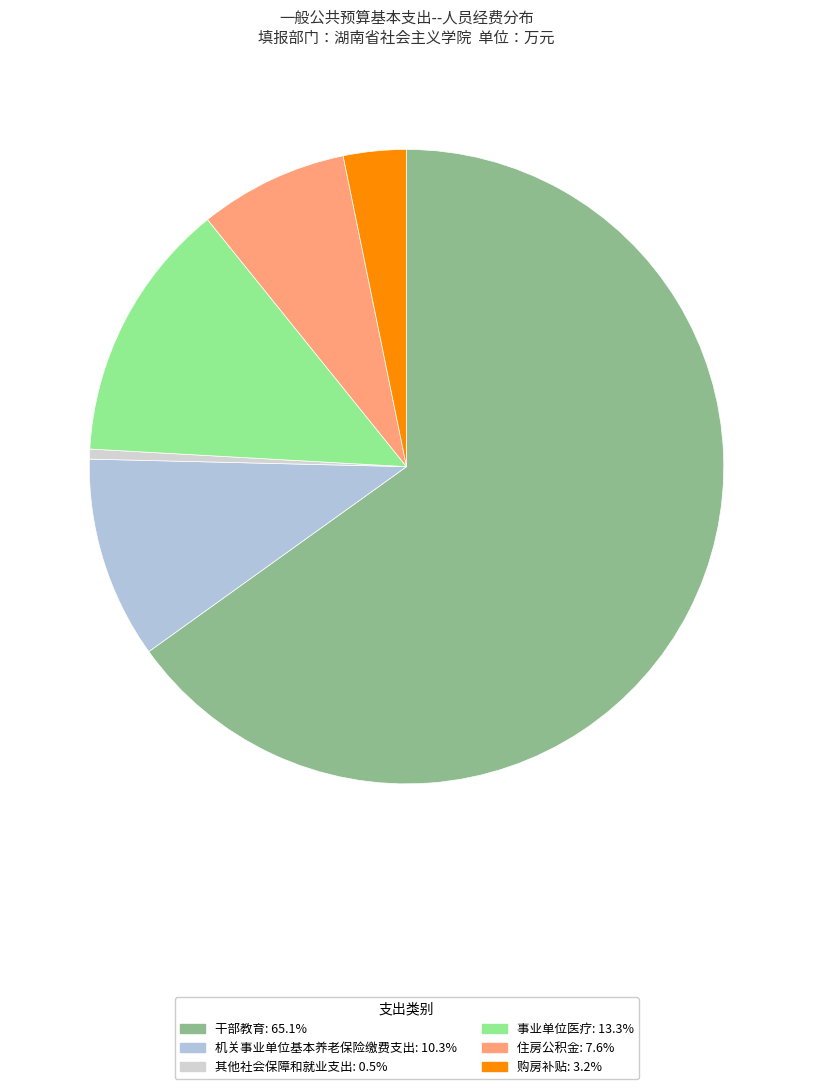

Do 机关事业单位基本养老保险缴费支出 and 住房公积金 together represent more than half of the pie?

No